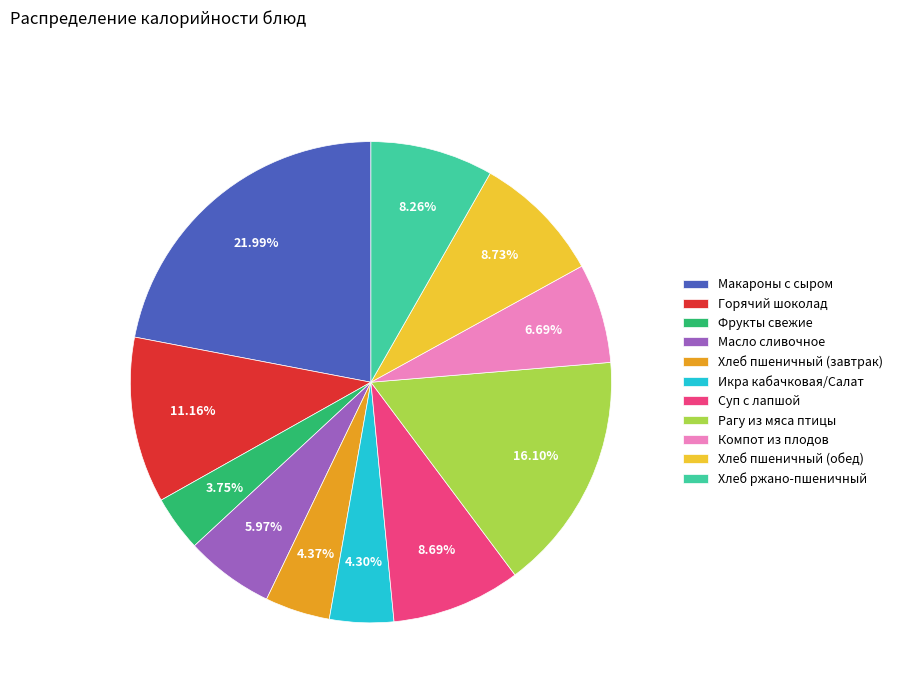

To the nearest percent, what is the combined percentage of Фрукты свежие and Рагу из мяса птицы?

20%